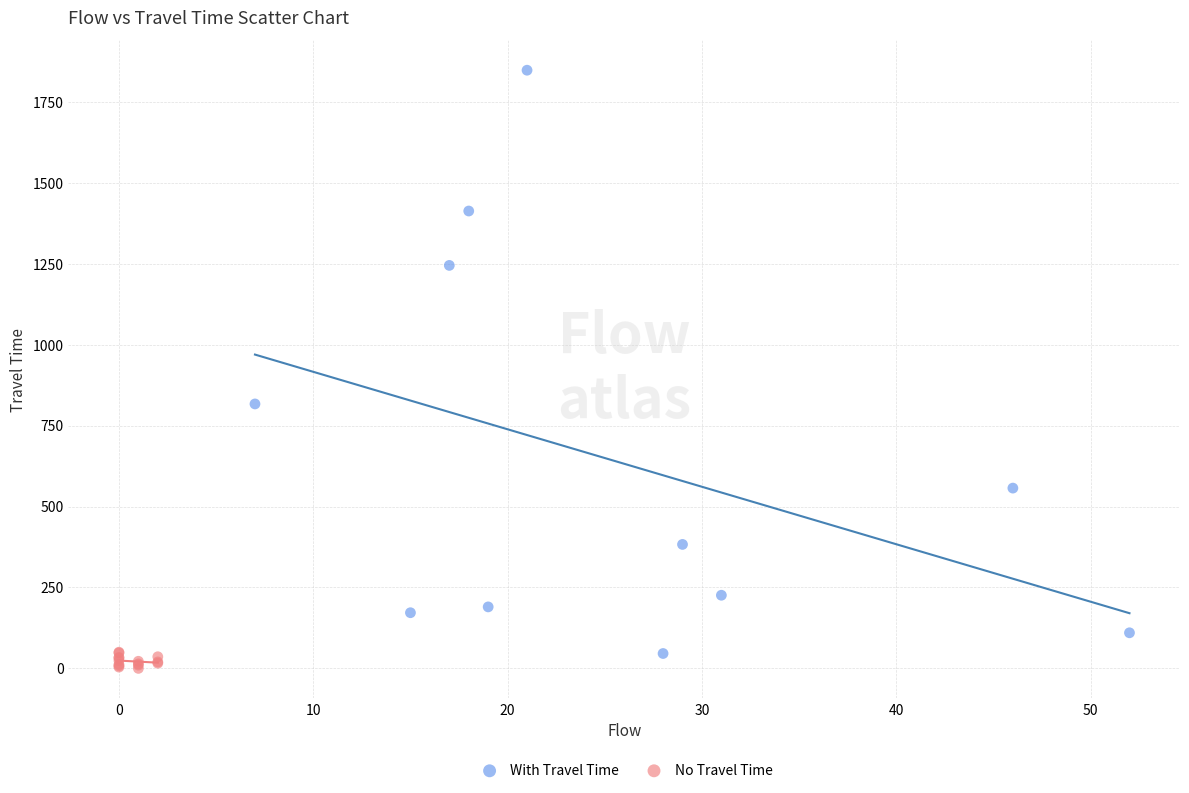

What are all the series names shown in the legend?

With Travel Time, No Travel Time